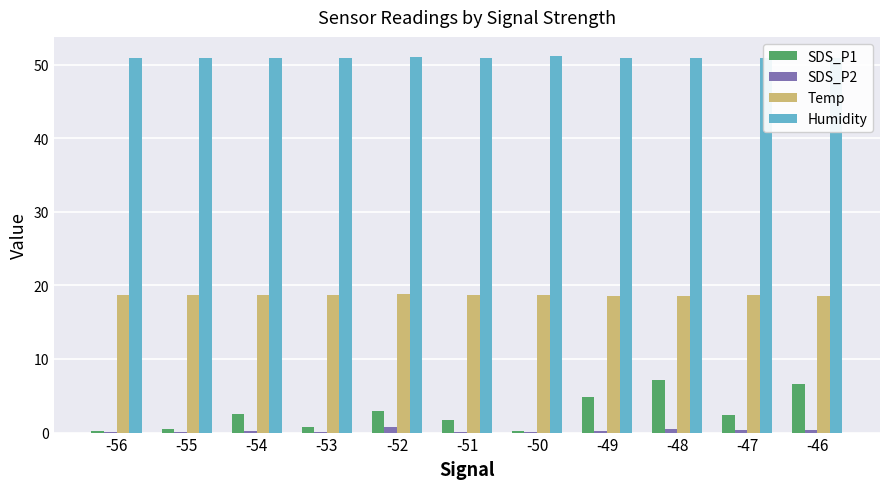

At which label does SDS_P1 first exceed 2?

-54